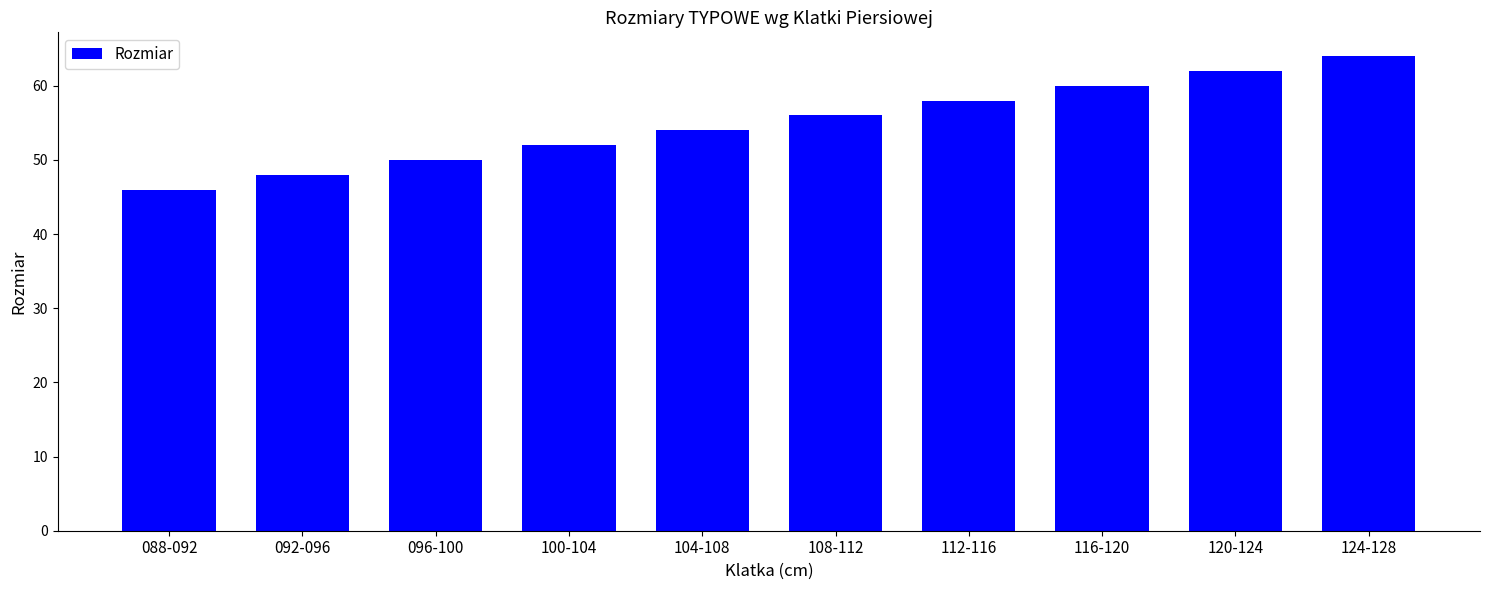

Count the values in the range 50 to 60.

6